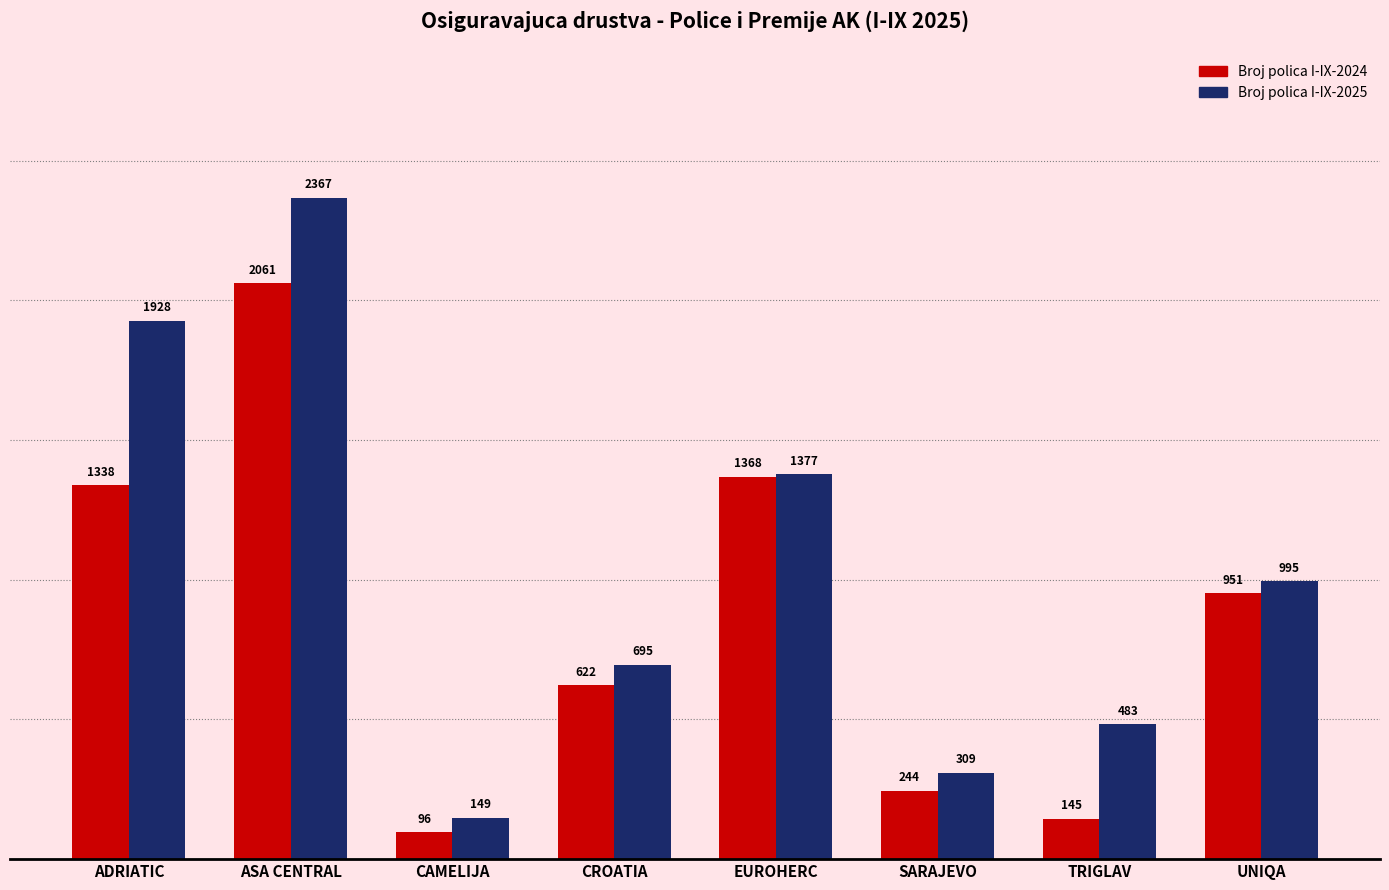

At which label does Broj polica I-IX-2024 first exceed 951?

ADRIATIC